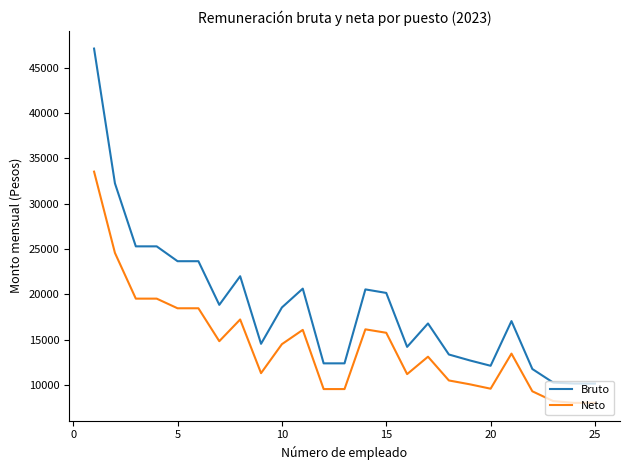

Which series has the largest range (max minus min)?

Bruto